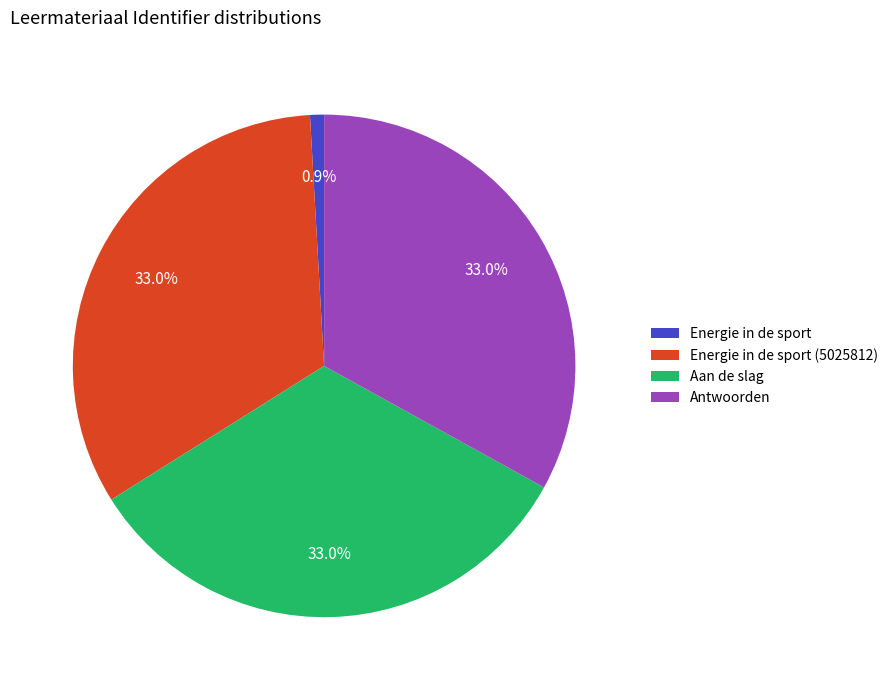

What percentage is the Aan de slag slice, to the nearest percent?

33%